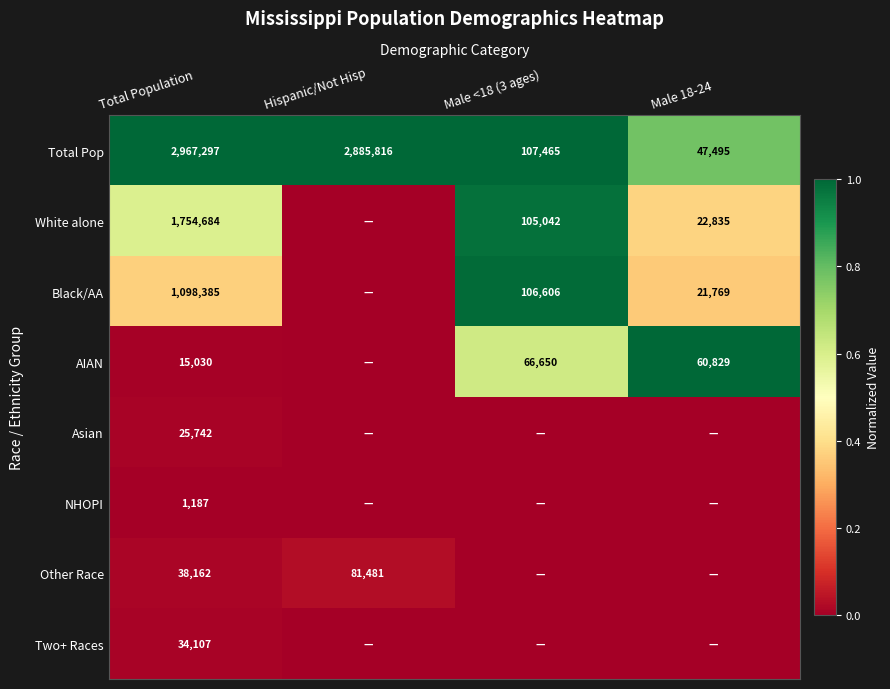

Is it true that Asian equals 0.0 at Total Population?

False